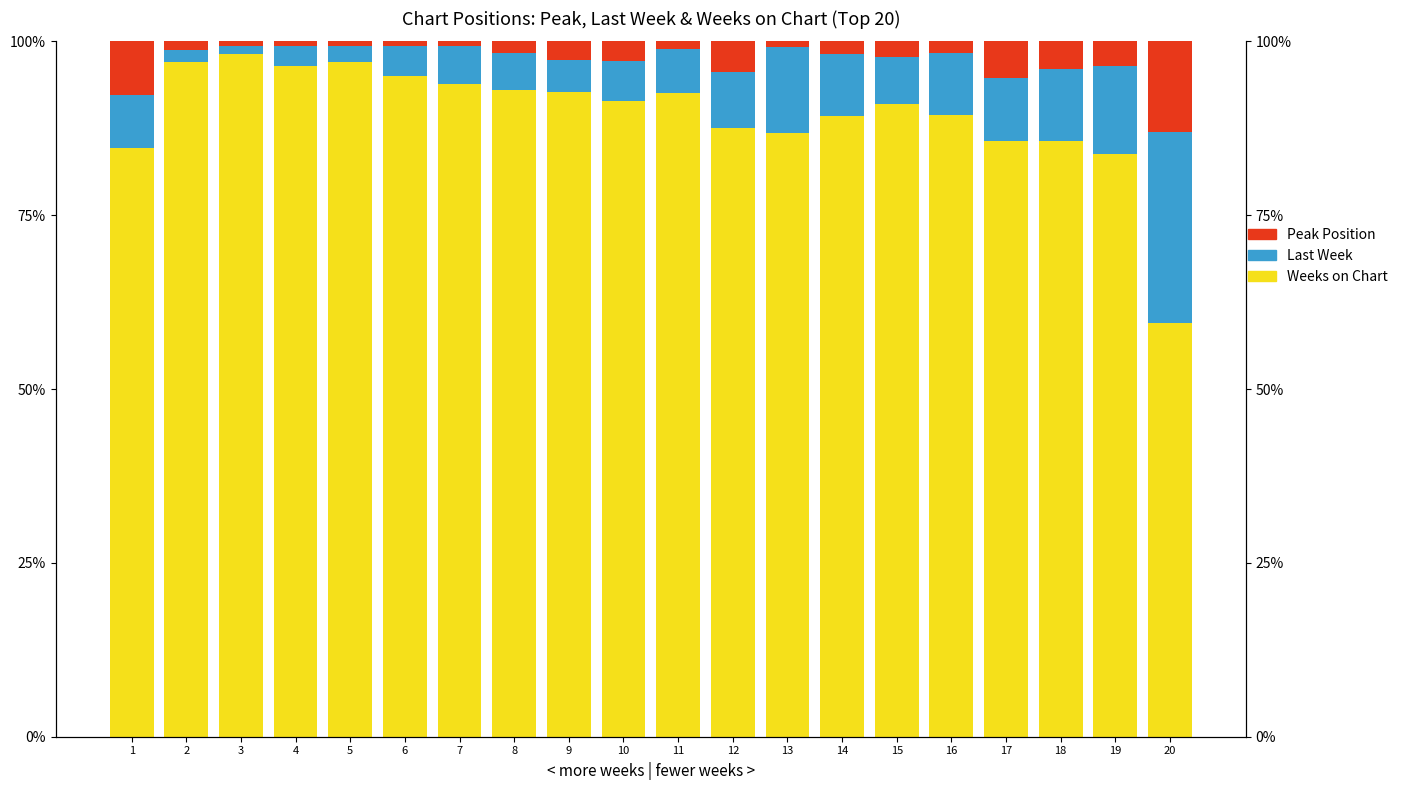

What are all the series names shown in the legend?

Weeks on Chart, Last Week, Peak Position